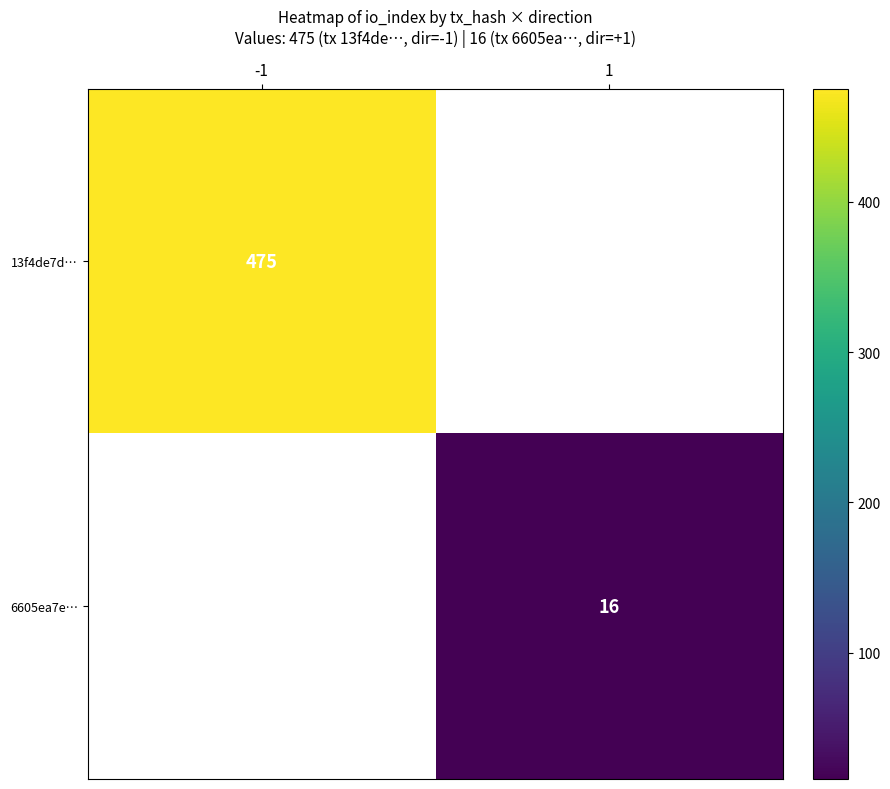

True or false: 6605ea7e… has a value of 21 at 1.

False